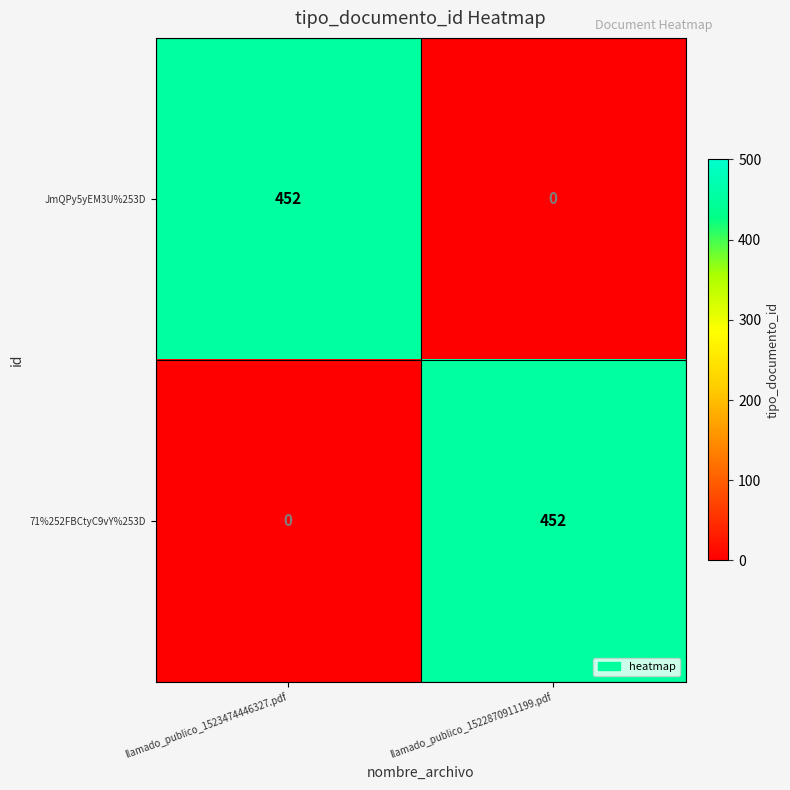

What is the total value across all series at llamado_publico_1522870911199.pdf?

452